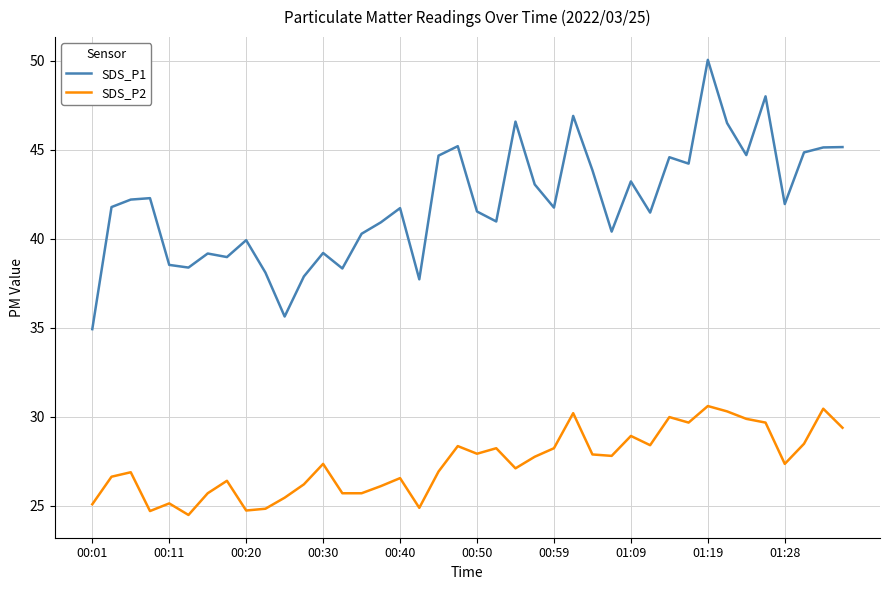

Which series has the largest total across all categories?

SDS_P1